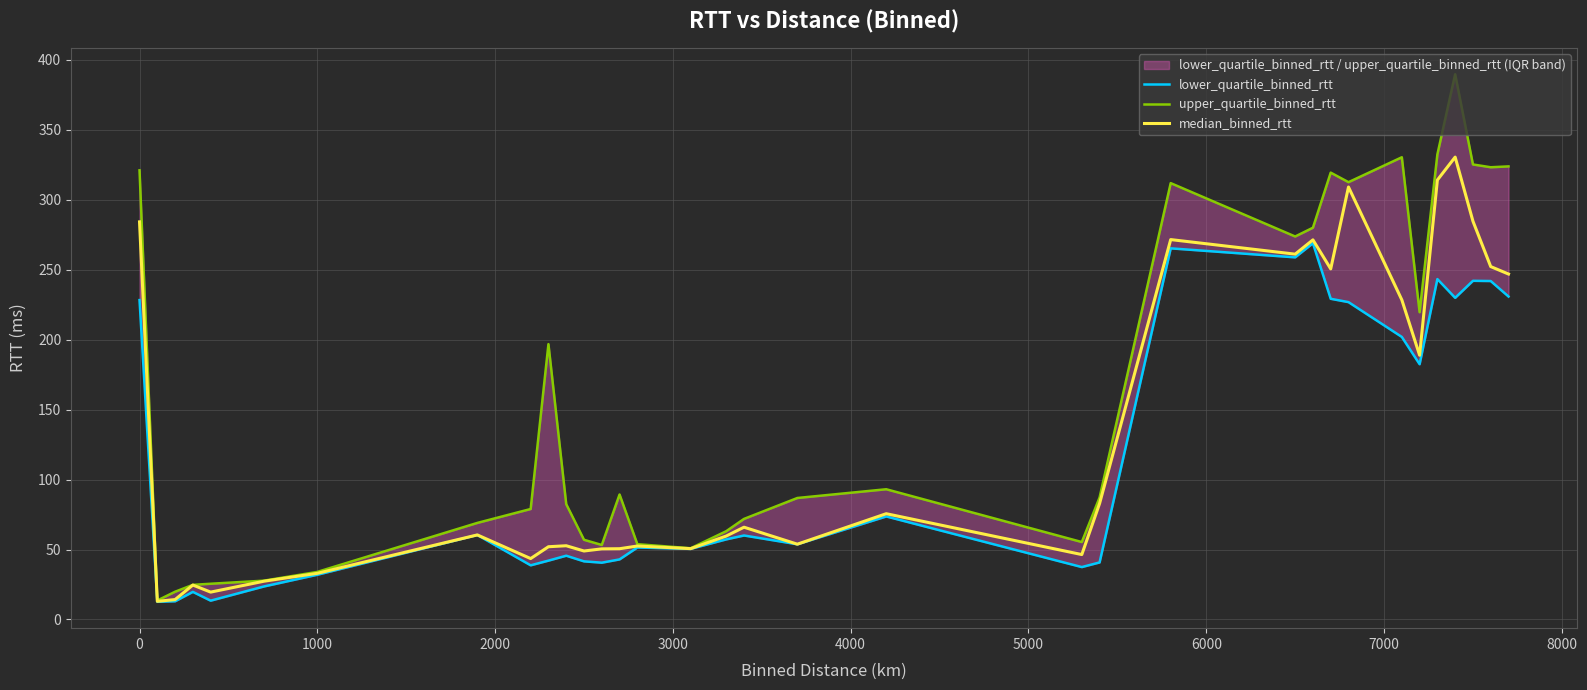

The value of median_binned_rtt at 1000 is 33.0. True or false?

True